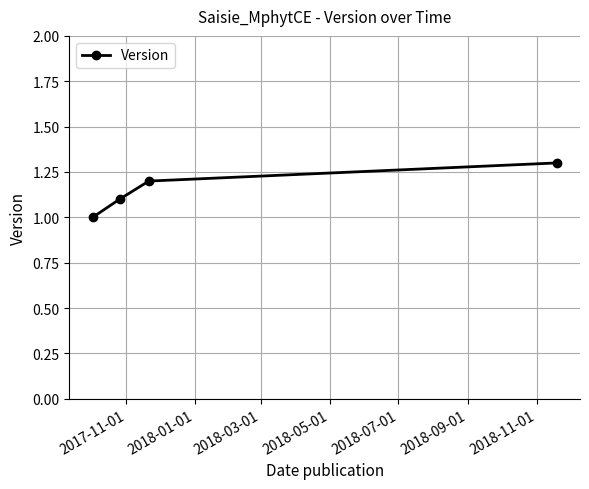

What is the maximum value shown in the chart?

1.3